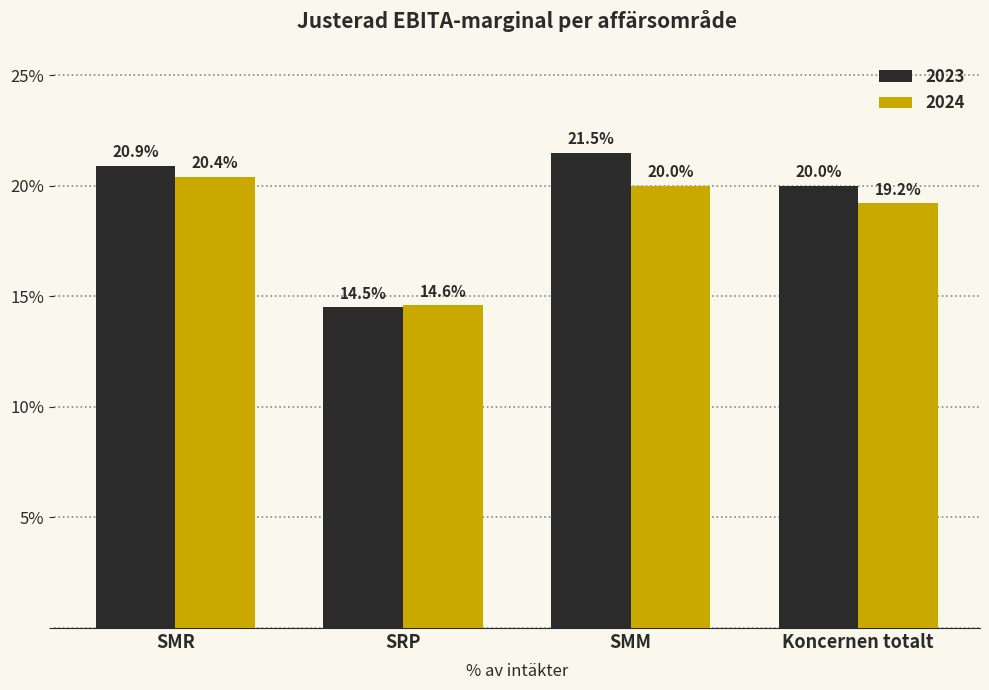

What is the approximate value of 2024 at SMM?

20.0